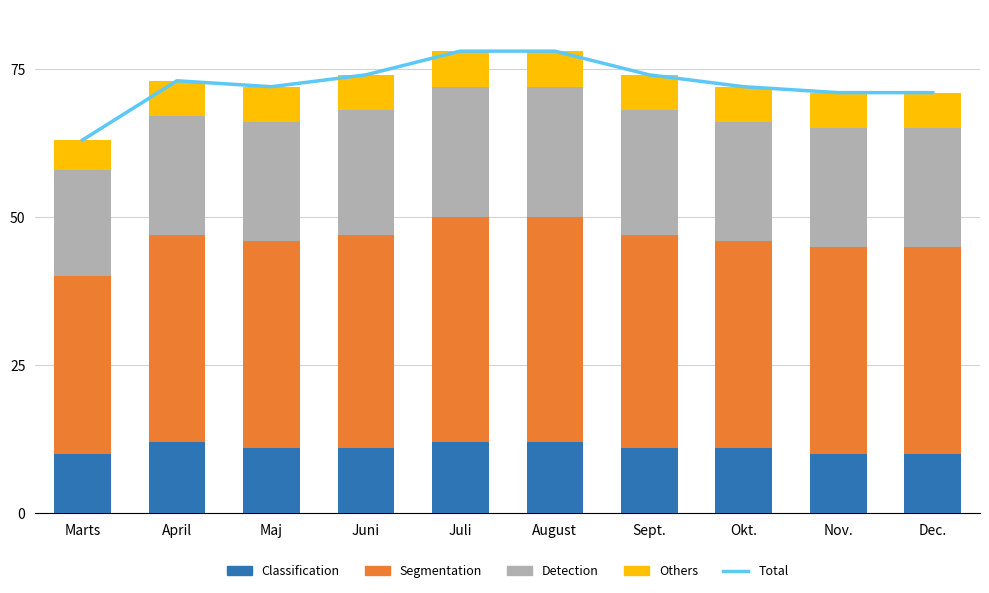

Reading left to right, list all the values displayed in this chart.

Total: Marts=63	April=73	Maj=72	Juni=74	Juli=78	August=78	Sept.=74	Okt.=72	Nov.=71	Dec.=71
Classification: Marts=10	April=12	Maj=11	Juni=11	Juli=12	August=12	Sept.=11	Okt.=11	Nov.=10	Dec.=10
Segmentation: Marts=30	April=35	Maj=35	Juni=36	Juli=38	August=38	Sept.=36	Okt.=35	Nov.=35	Dec.=35
Detection: Marts=18	April=20	Maj=20	Juni=21	Juli=22	August=22	Sept.=21	Okt.=20	Nov.=20	Dec.=20
Others: Marts=5	April=6	Maj=6	Juni=6	Juli=6	August=6	Sept.=6	Okt.=6	Nov.=6	Dec.=6